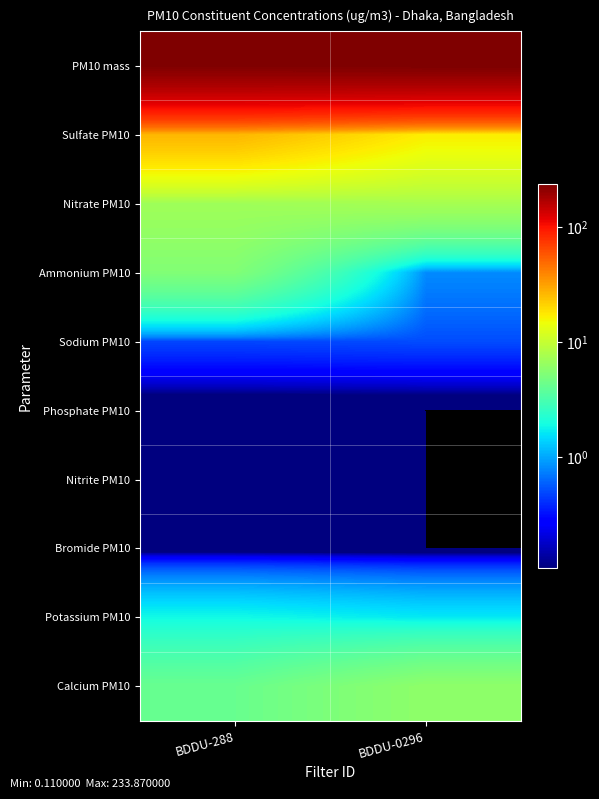

At which category is the sum across all series the highest?

BDDU-288